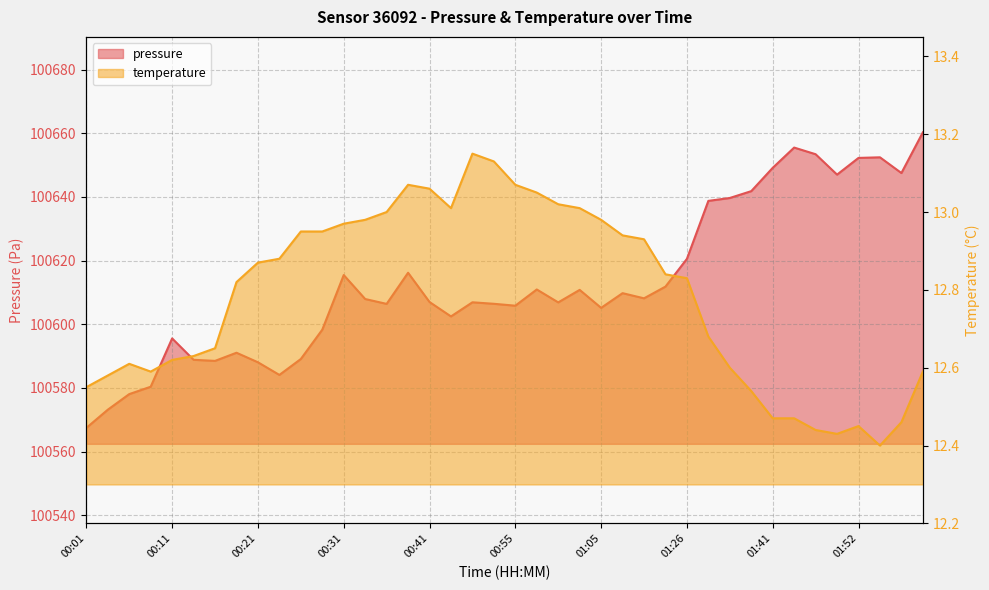

True or false: pressure has more than 0 interior local peaks.

True